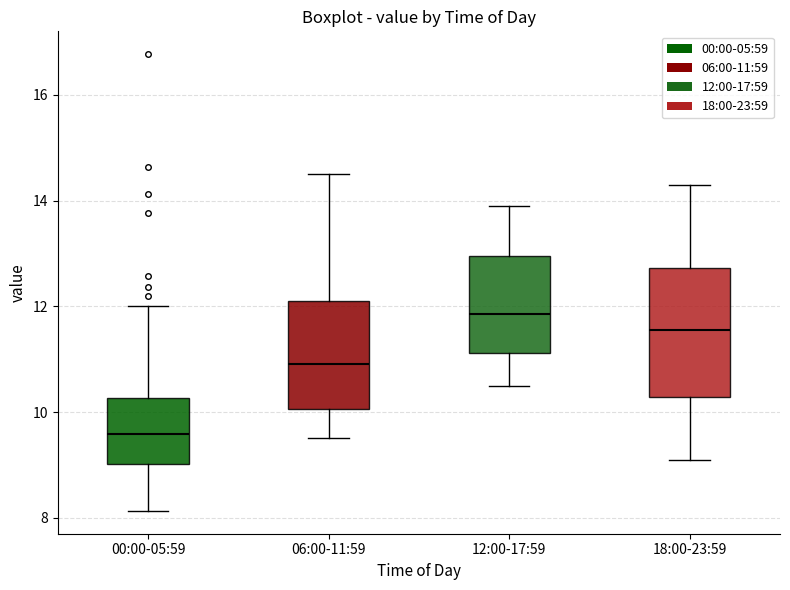

Comparing the boxes themselves (not the whiskers), which one is the tallest?

18:00-23:59